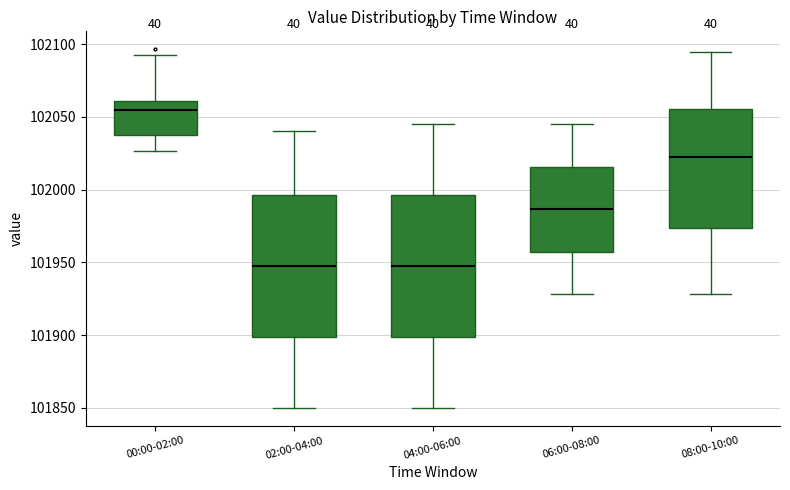

Where is the upper edge of the box for 08:00-10:00 on the y-axis? The values are not printed on the chart, so give them approximately, as read against the axis.

102055